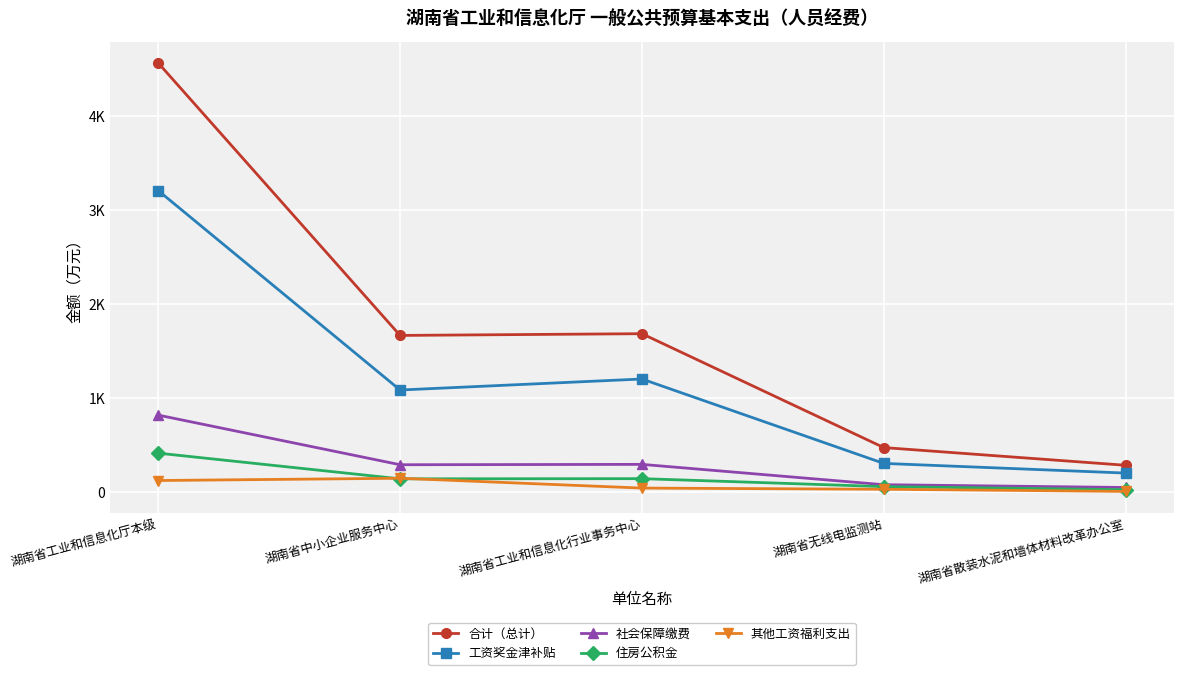

What is the maximum value shown in the chart?

4568.7